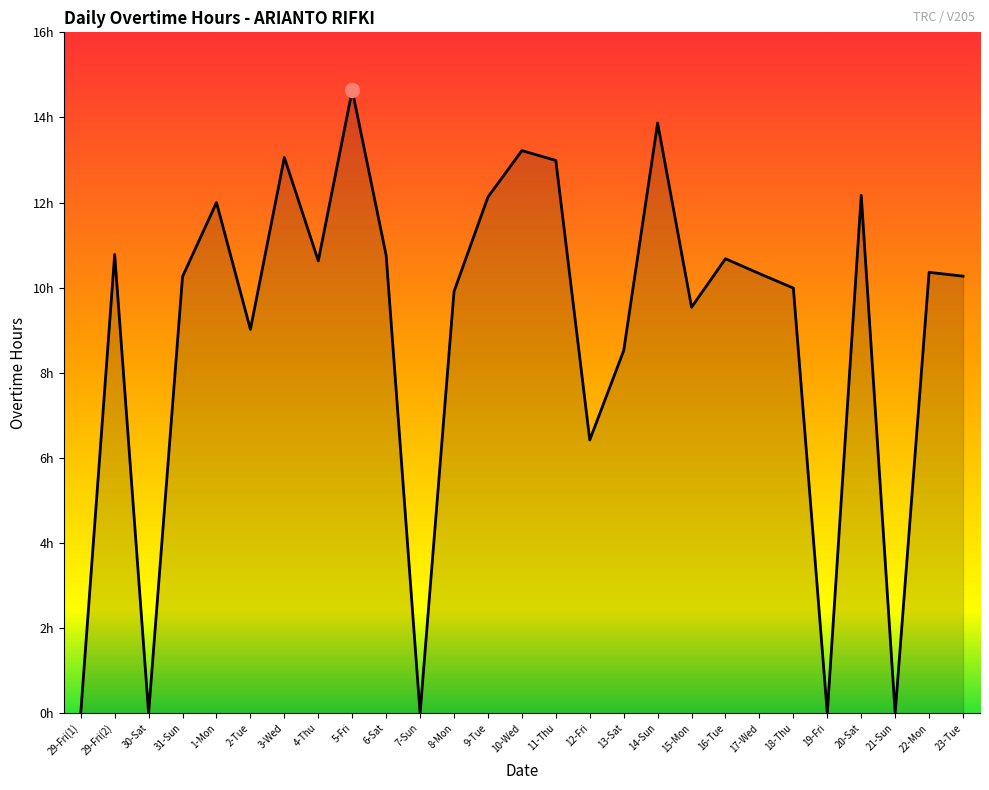

Which has a higher value, 15-Mon or 20-Sat?

20-Sat